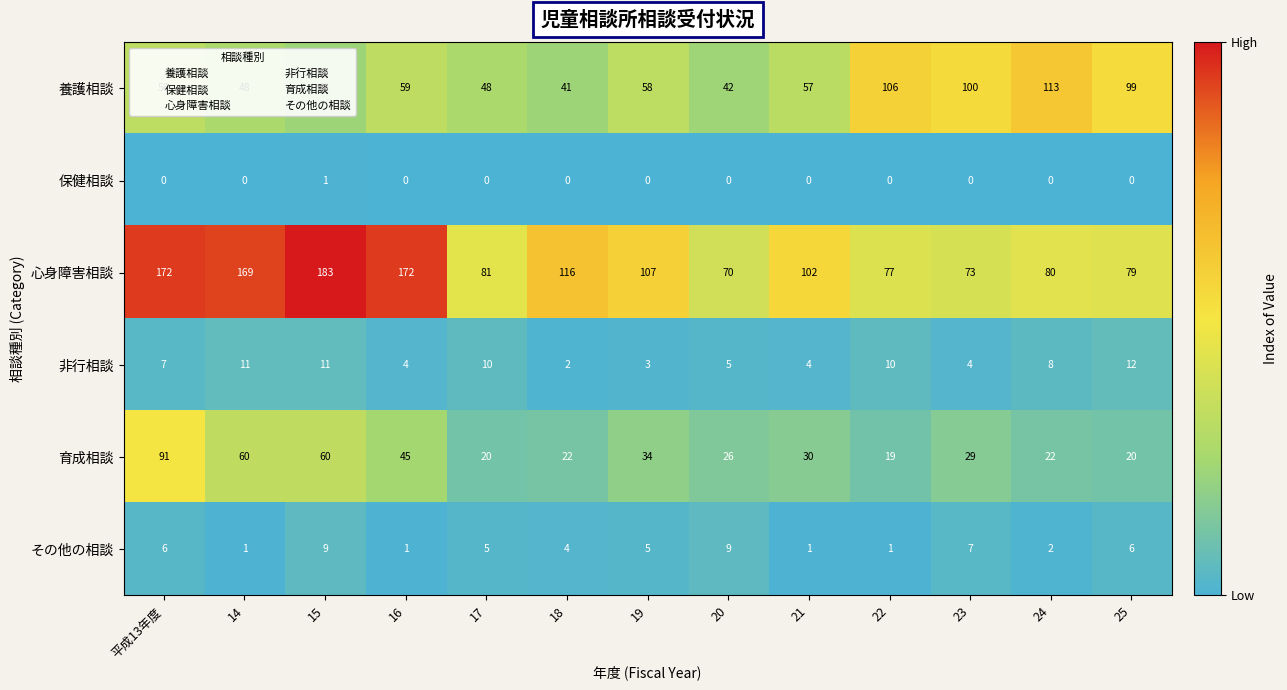

Rank the series at 19 from highest to lowest value.

心身障害相談, 養護相談, 育成相談, その他の相談, 非行相談, 保健相談